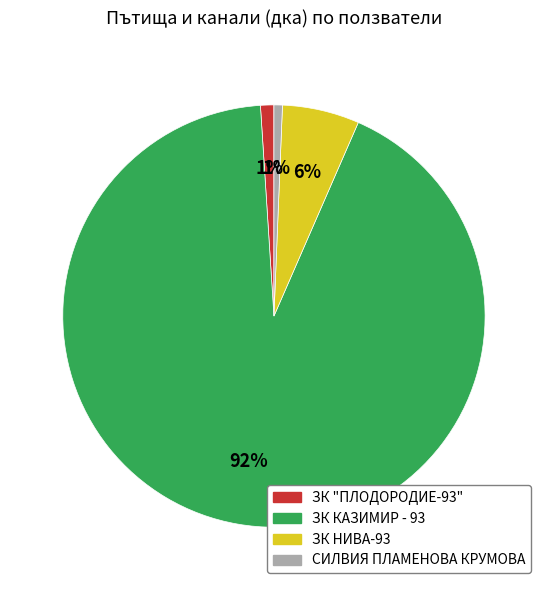

Is there any slice that represents more than half of the pie?

Yes